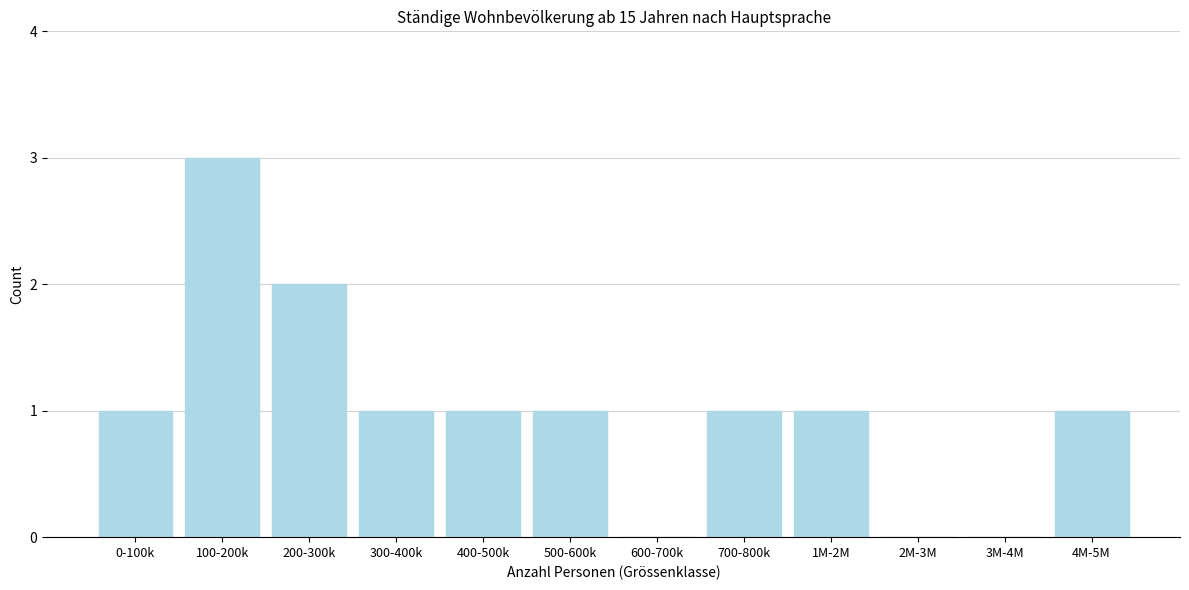

Reading left to right, transcribe all the data shown in this chart.

0-100k=1	100-200k=3	200-300k=2	300-400k=1	400-500k=1	500-600k=1	600-700k=0	700-800k=1	1M-2M=1	2M-3M=0	3M-4M=0	4M-5M=1